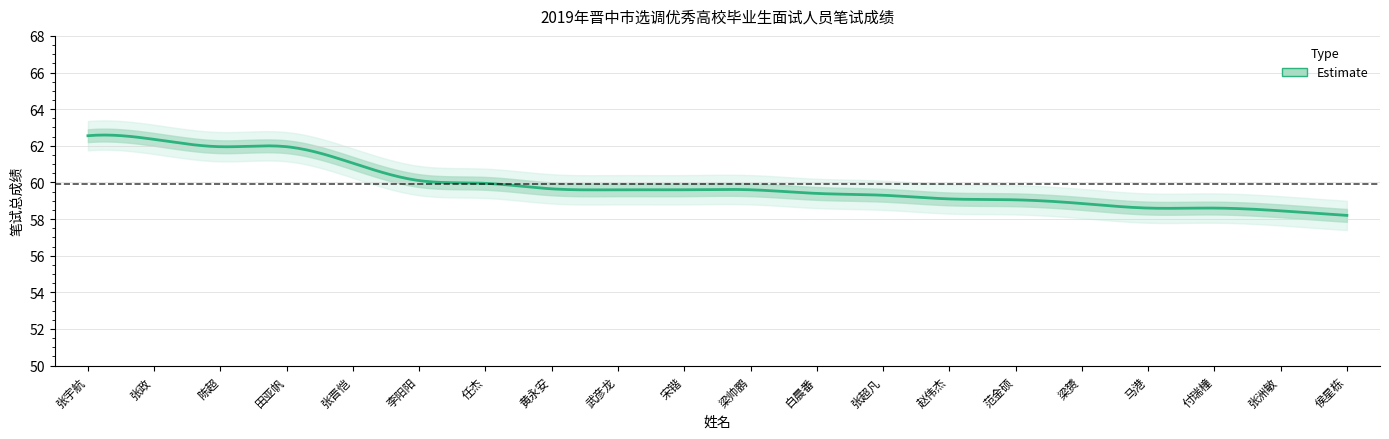

True or false: the data has more than 1 interior local peaks.

False